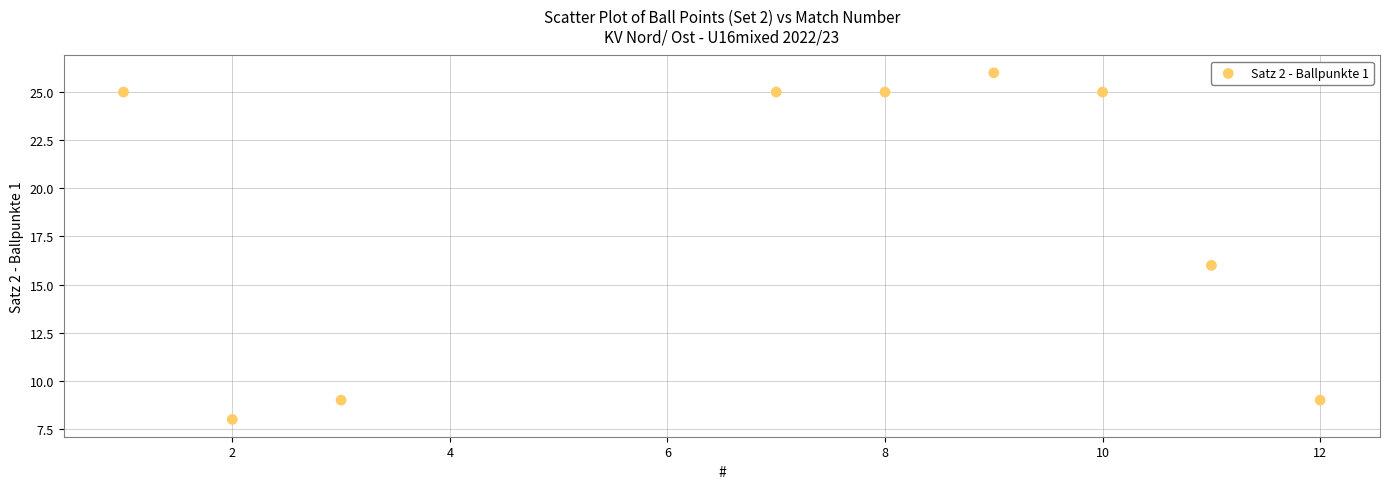

What is the average Y value?

19